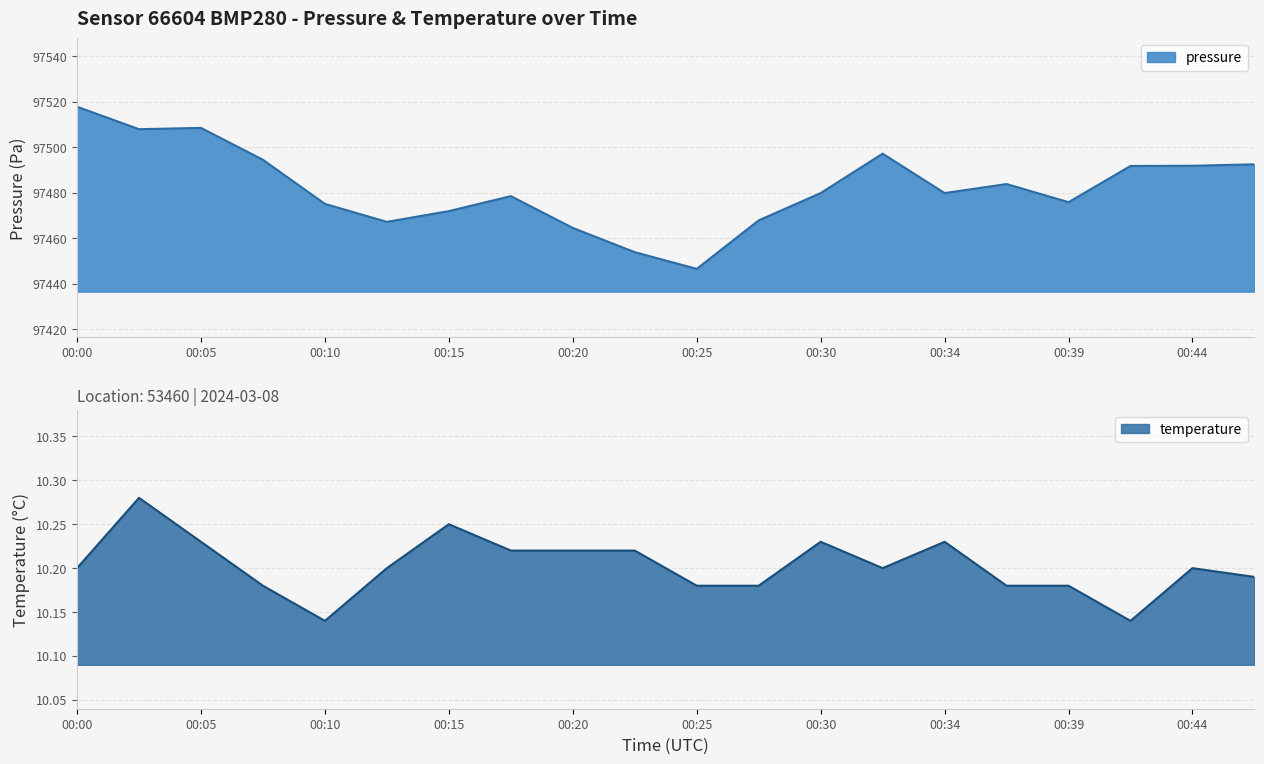

True or false: pressure and temperature cross at least once.

False